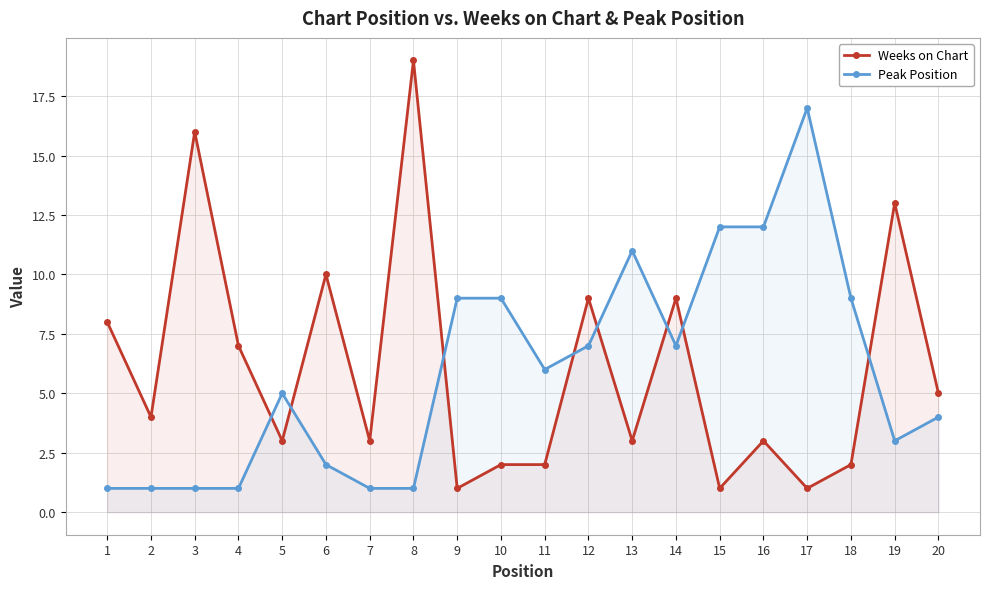

Read the Weeks on Chart value at 8, to the nearest 5.

20